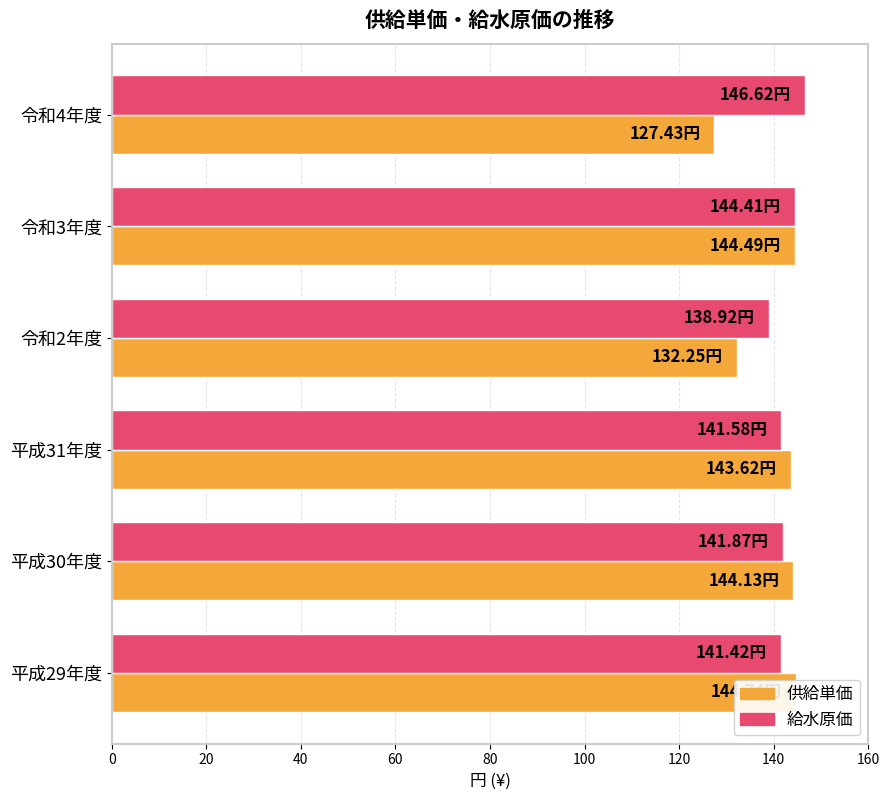

Read the 給水原価 value at 平成29年度.

141.4